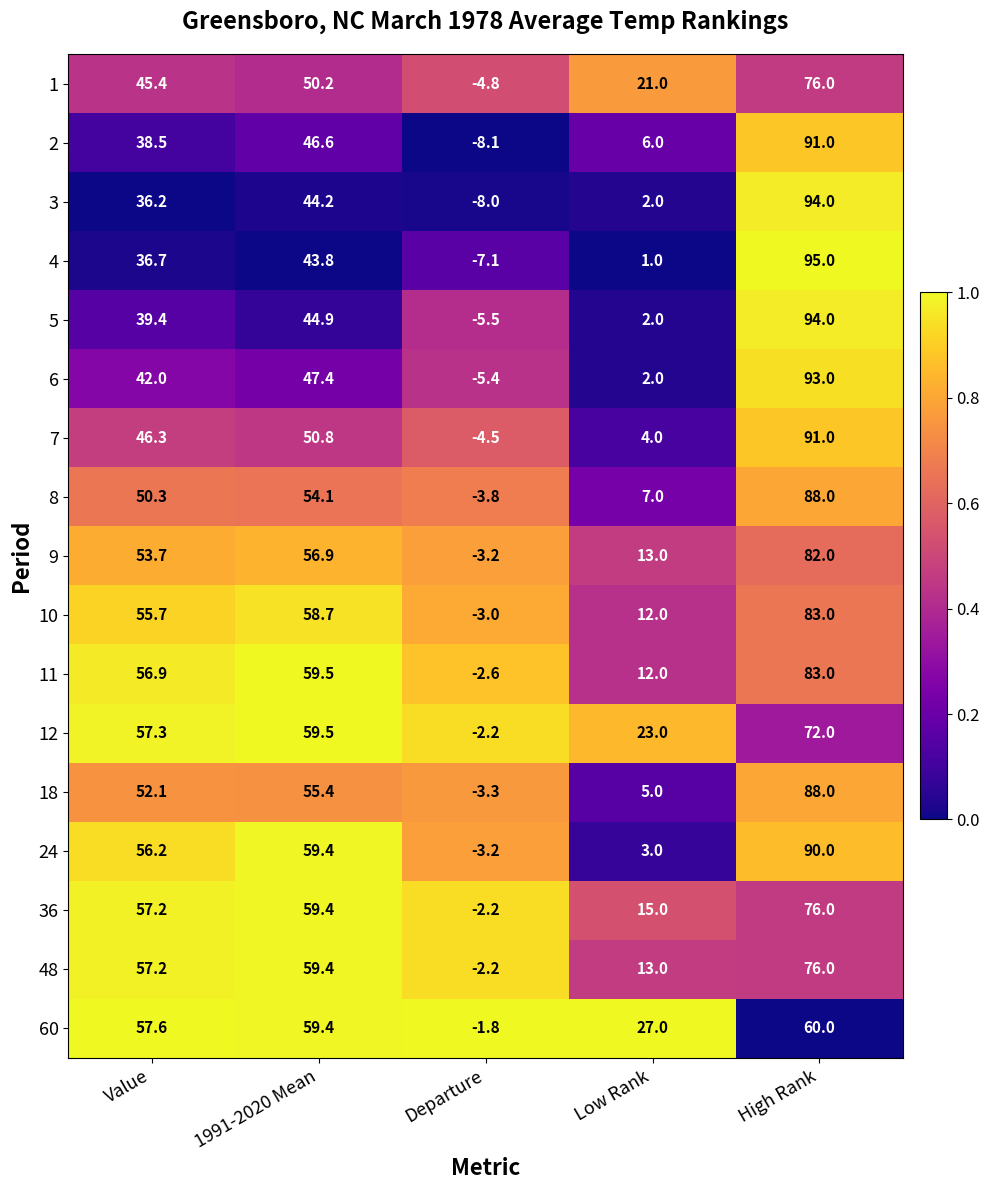

Which series changed the most between 1991-2020 Mean and Low Rank?

24